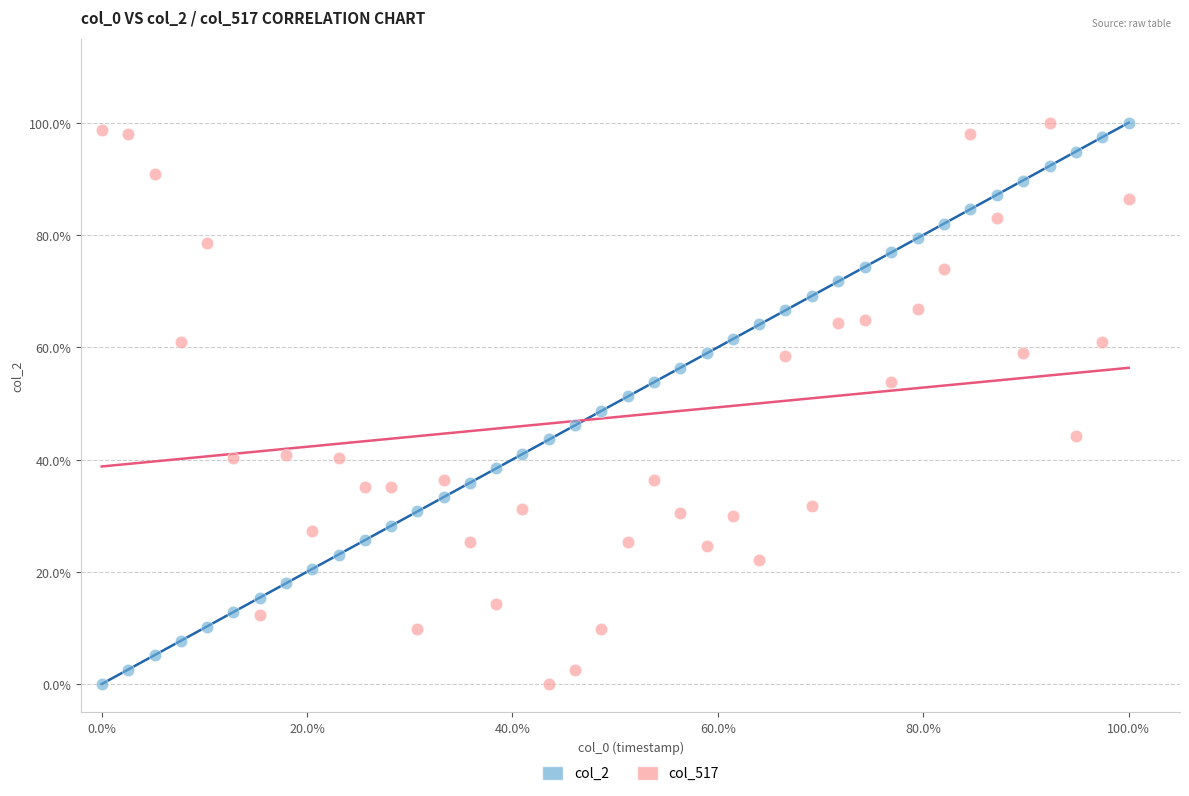

What are all the series names shown in the legend?

col_2, col_517